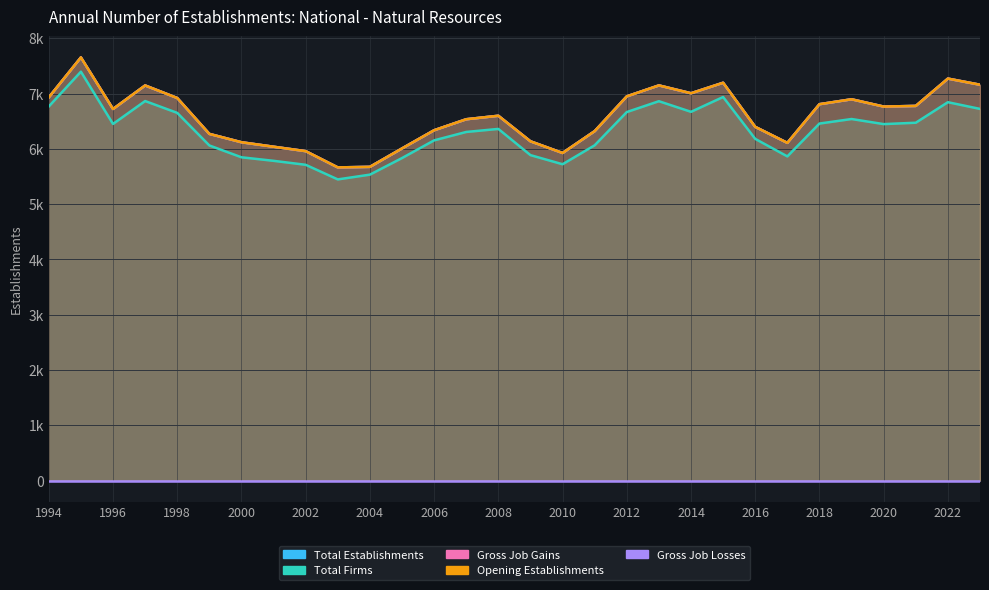

Does the chart have visible grid lines?

Yes